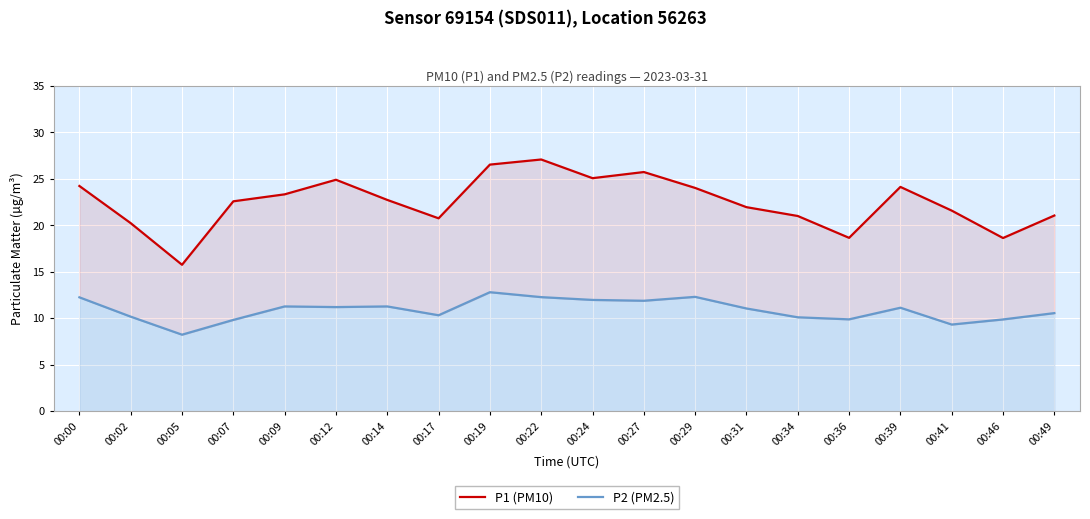

Reading right to left, transcribe all the data shown in this chart.

P1 (PM10): 21.1	18.6	21.6	24.1	18.6	21.0	21.9	24.0	25.7	25.1	27.1	26.5	20.8	22.7	24.9	23.3	22.6	15.8	20.2	24.2
P2 (PM2.5): 10.6	9.9	9.3	11.1	9.9	10.1	11.1	12.3	11.9	12.0	12.3	12.8	10.3	11.3	11.2	11.3	9.8	8.2	10.2	12.2